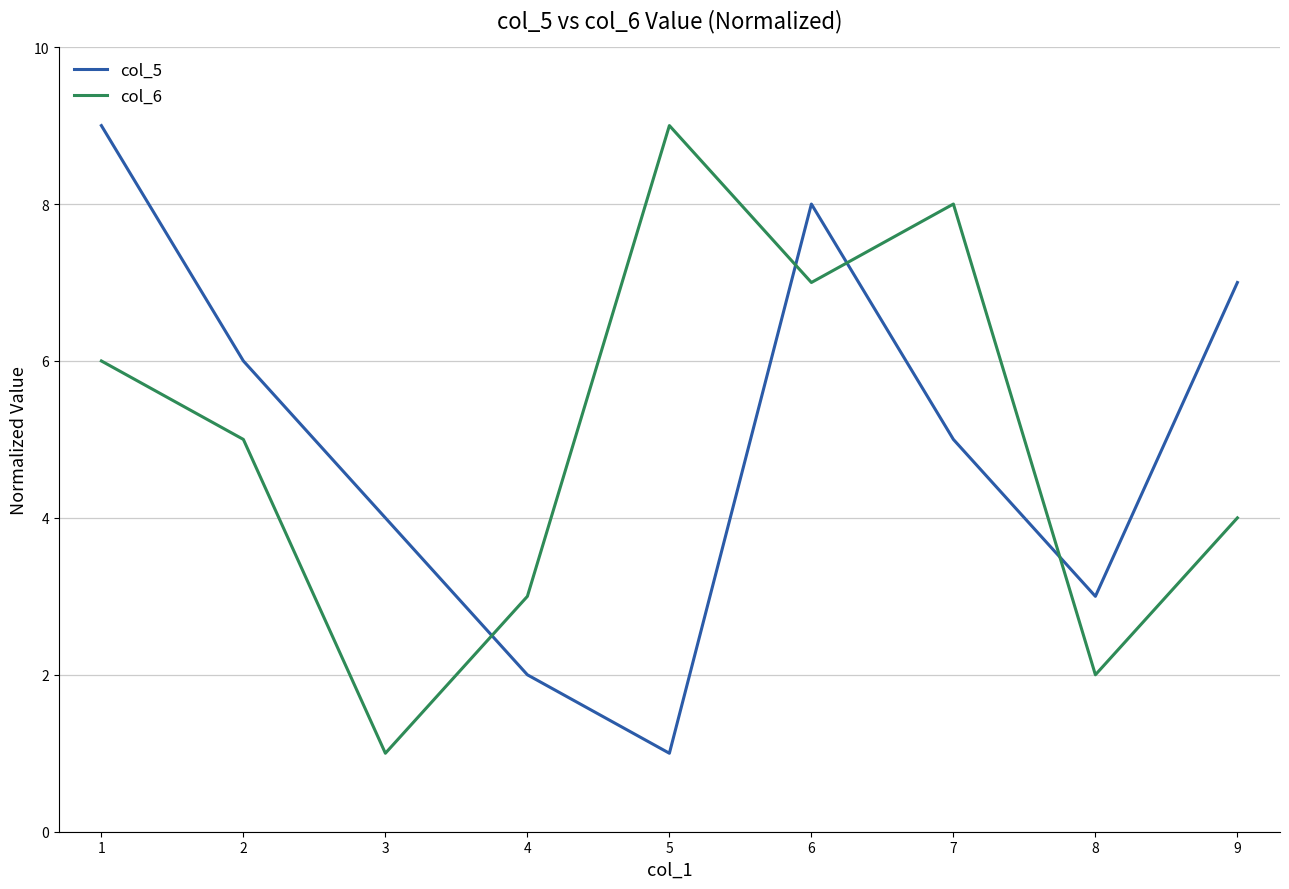

List the labels in order of col_5 value, largest first.

1, 6, 9, 2, 7, 3, 8, 4, 5